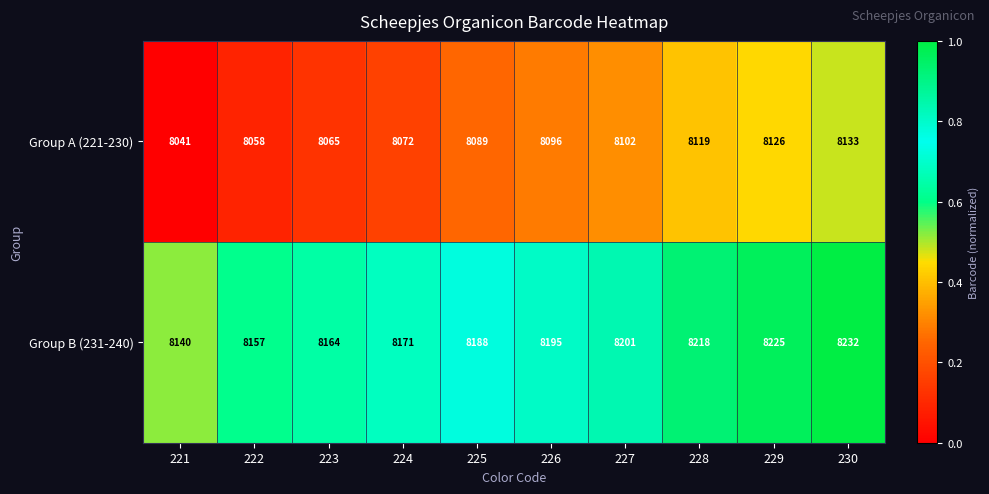

Rank the series at 224 from lowest to highest value.

Group A (221-230), Group B (231-240)